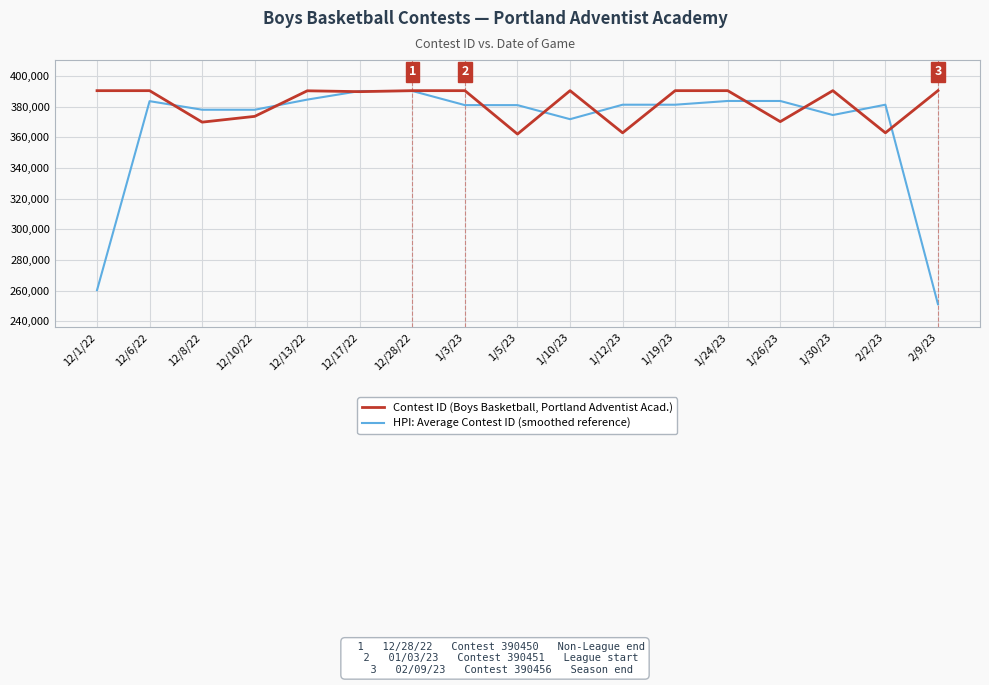

Which series changed the most between 12/17/22 and 1/12/23?

Contest ID (Boys Basketball, Portland Adventist Acad.)